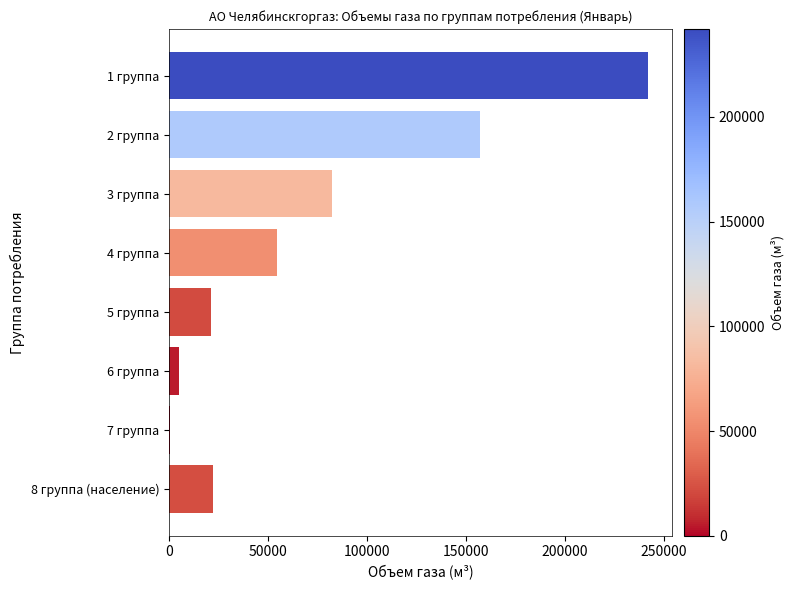

What is the ratio of the value at 1 группа to the value at 5 группа?

11.5